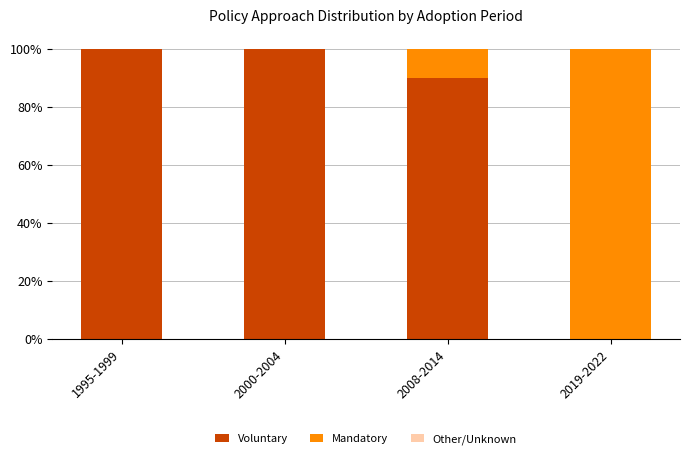

Reading left to right, what are the values for Voluntary?

1995-1999=100	2000-2004=100	2008-2014=90	2019-2022=0